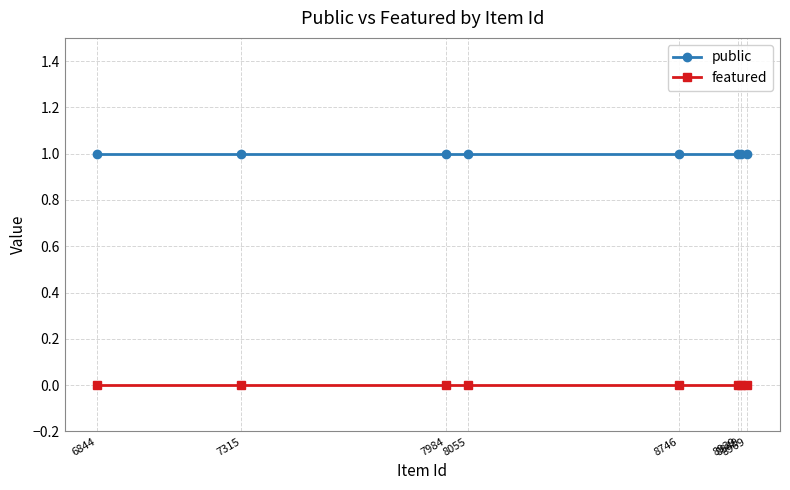

True or false: featured and public intersect in this chart.

False